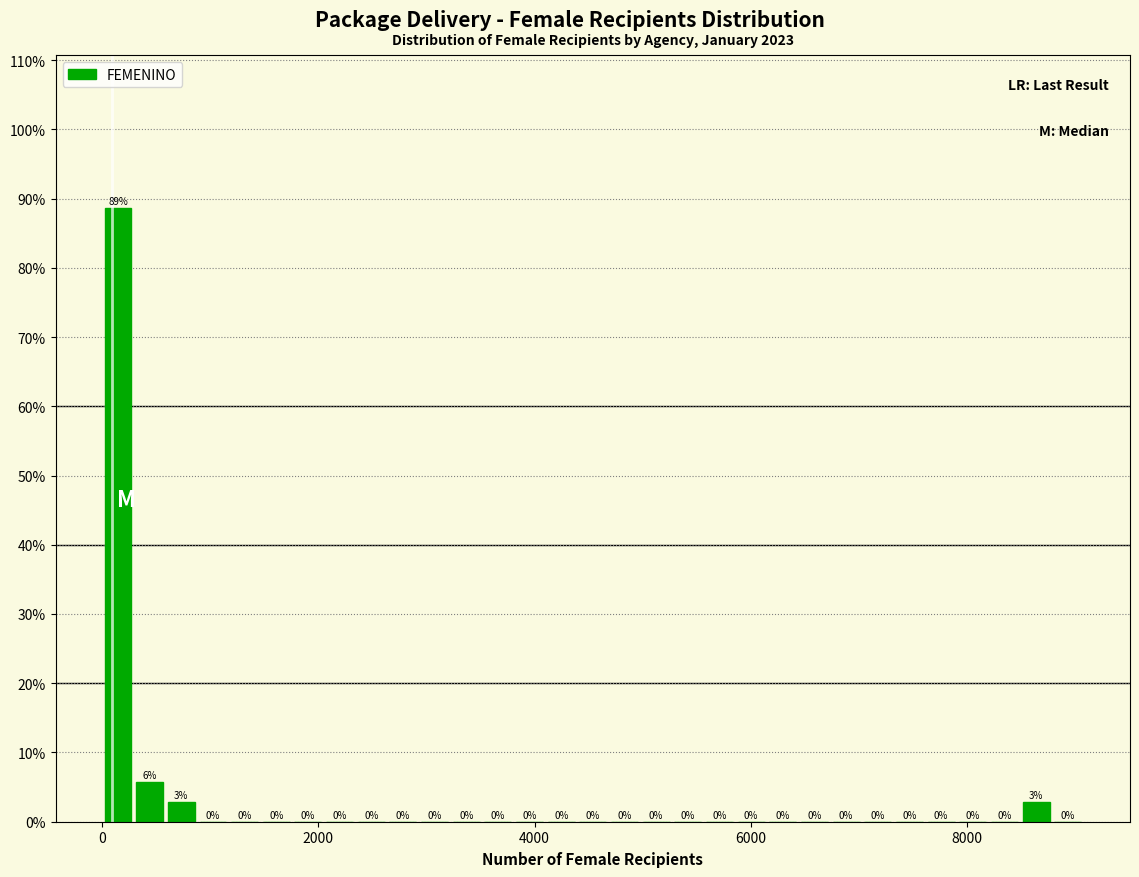

Around what value on the x-axis is the tallest bar? Give the approximate position of its centre, as read against the axis.

200